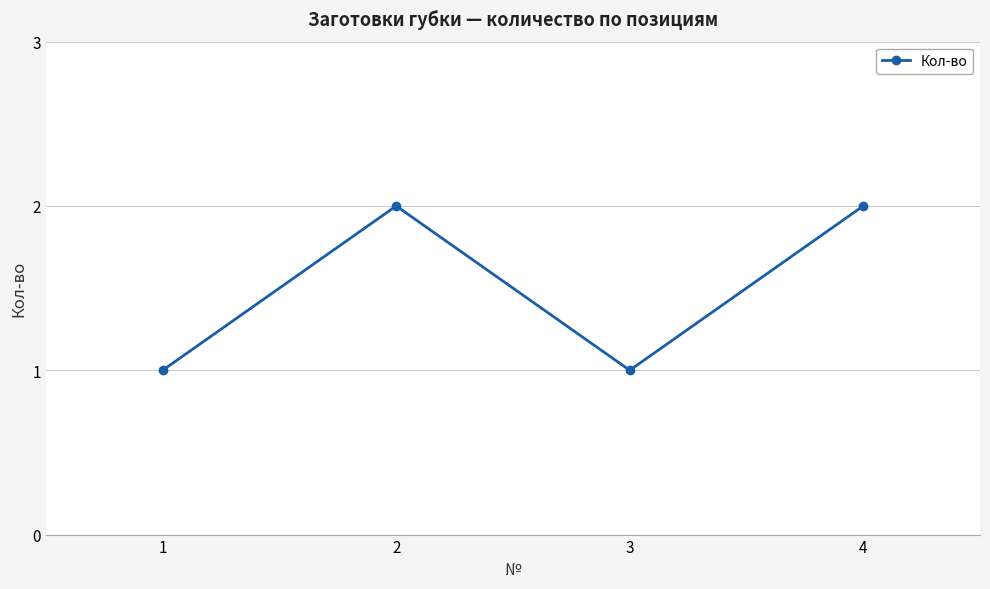

How many series are shown in this chart?

1